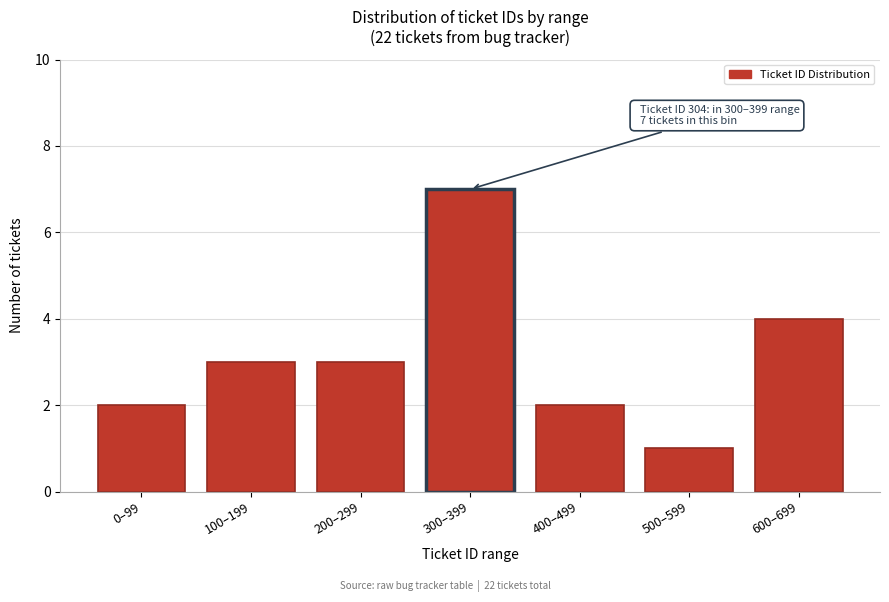

Reading left to right, what are all the values shown in this chart?

0–99=2	100–199=3	200–299=3	300–399=7	400–499=2	500–599=1	600–699=4